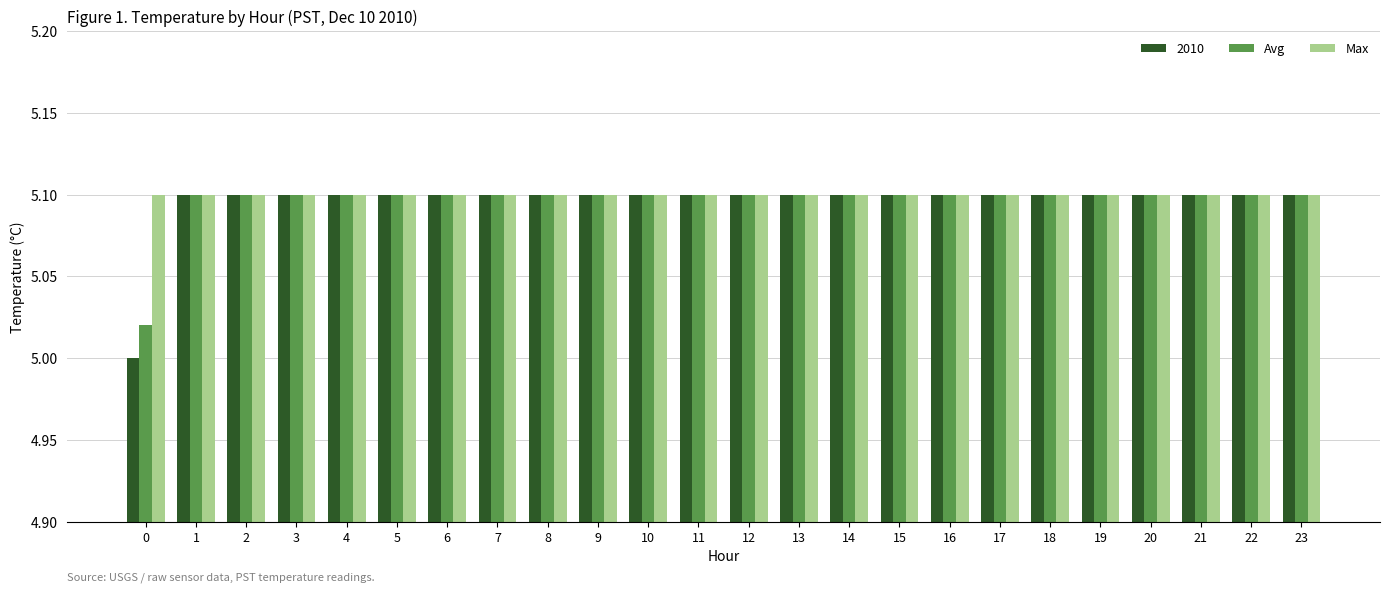

What is the sum of all Max values?

122.4